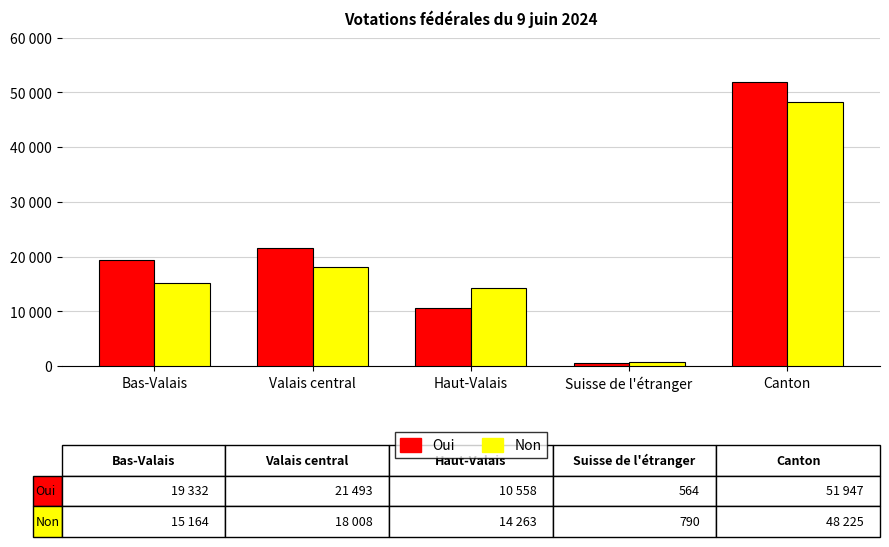

What are all the series names shown in the legend?

Oui, Non